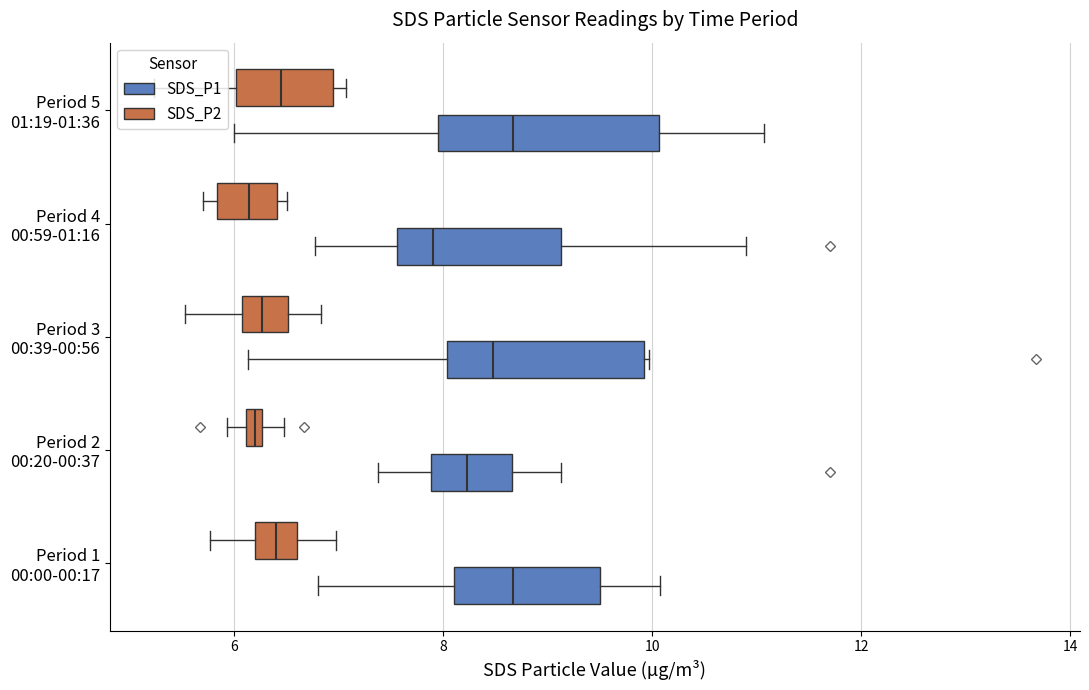

What is the difference between the second highest and second lowest values in the SDS_P1 series?

5.6